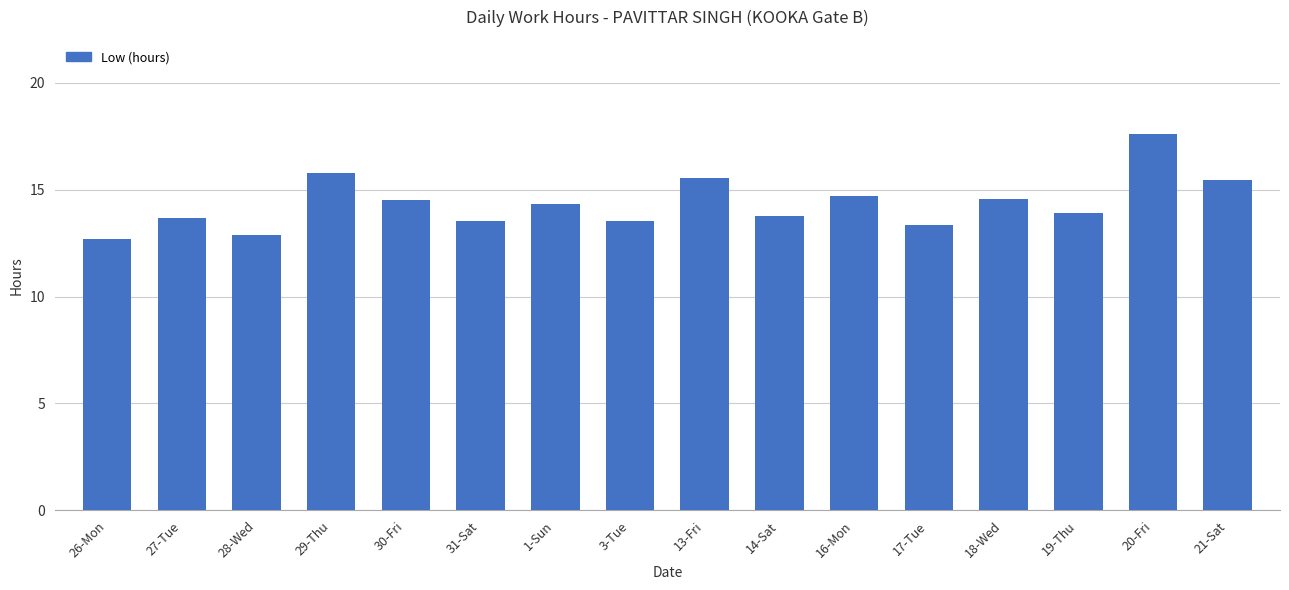

What is the minimum value shown in the chart?

12.7